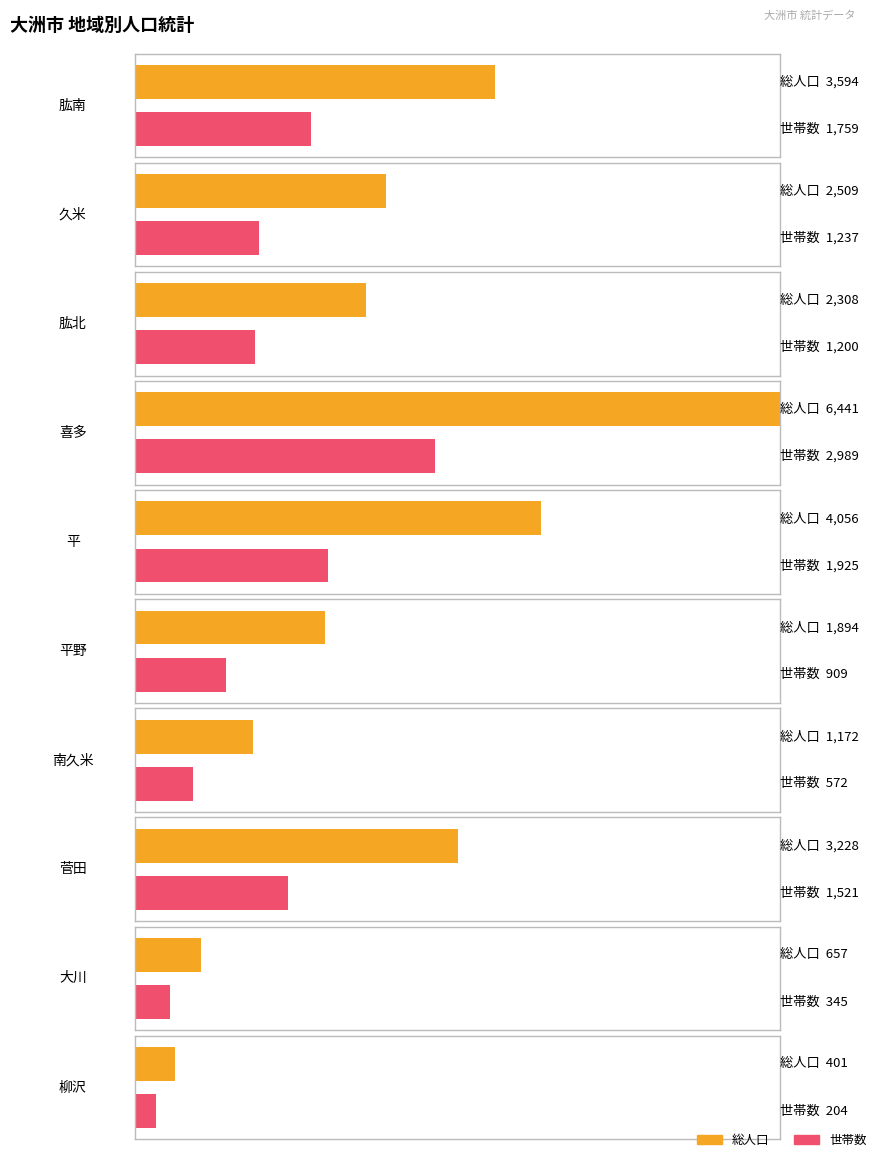

What is the sum of the 世帯数 values at 肱南 and 喜多?

4748